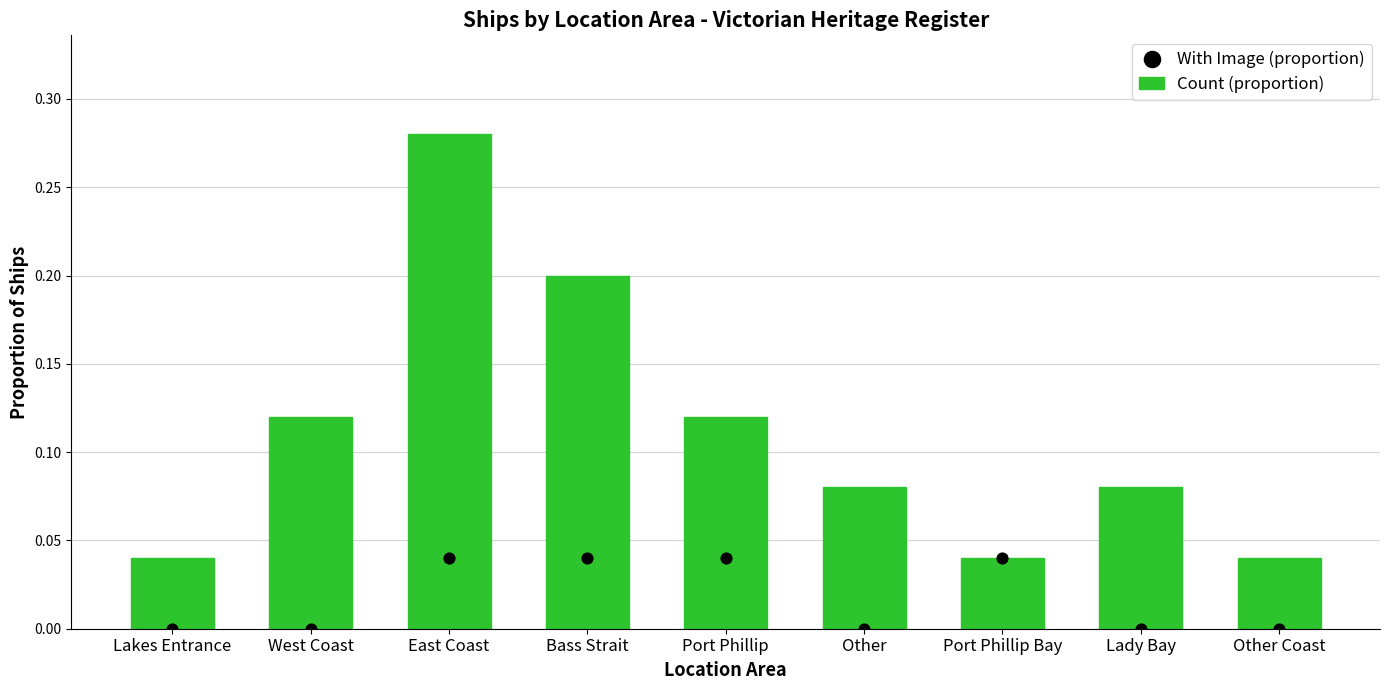

Which series reaches the minimum Y coordinate?

With Image (proportion)